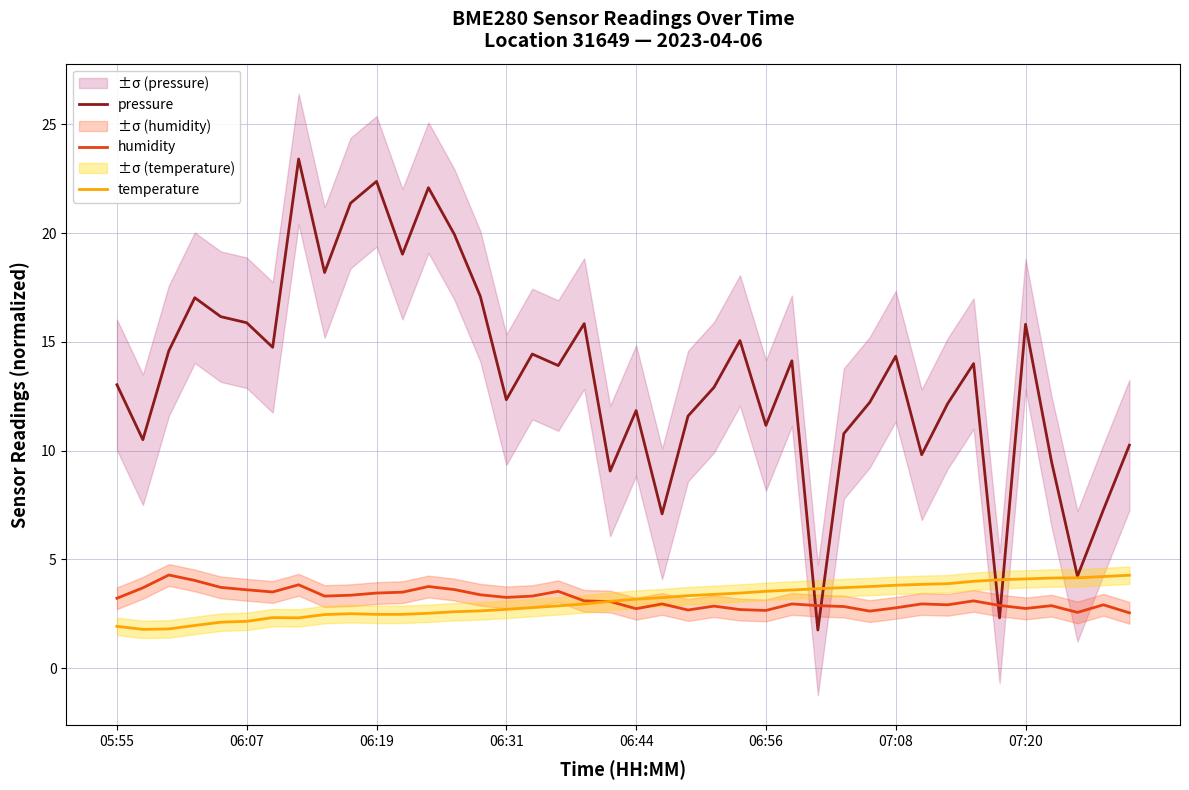

How many interior local valleys does the pressure series have?

13